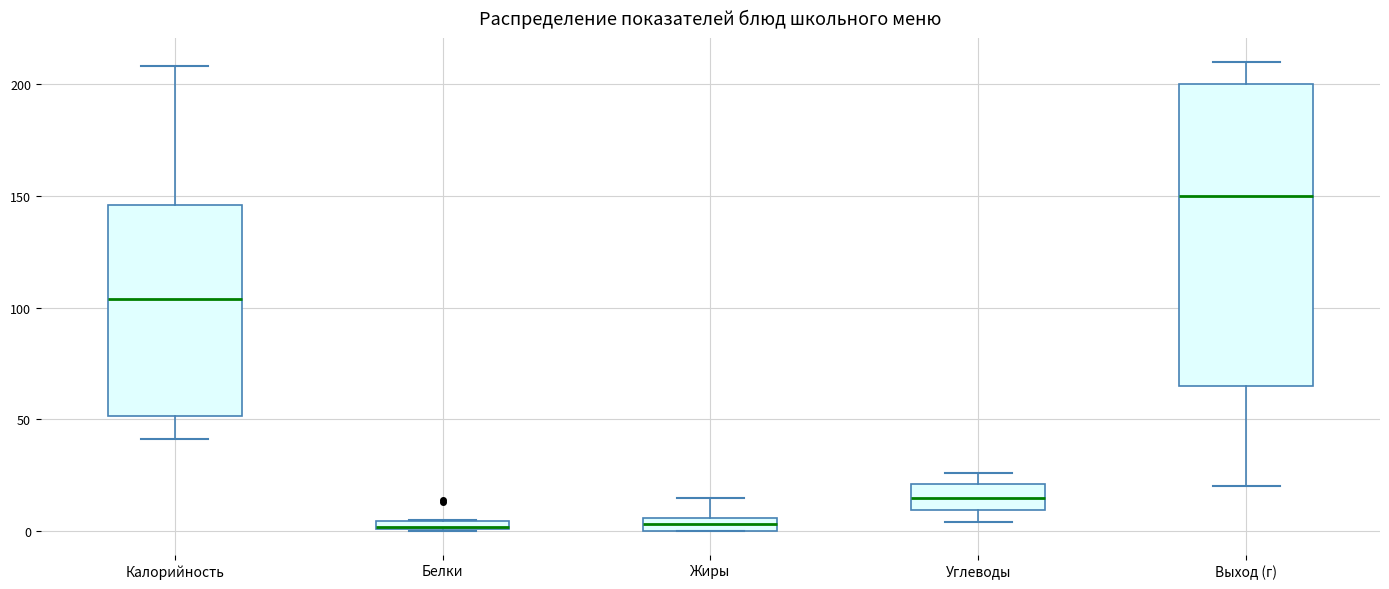

Comparing the boxes themselves (not the whiskers), which one is the tallest?

Выход (г)